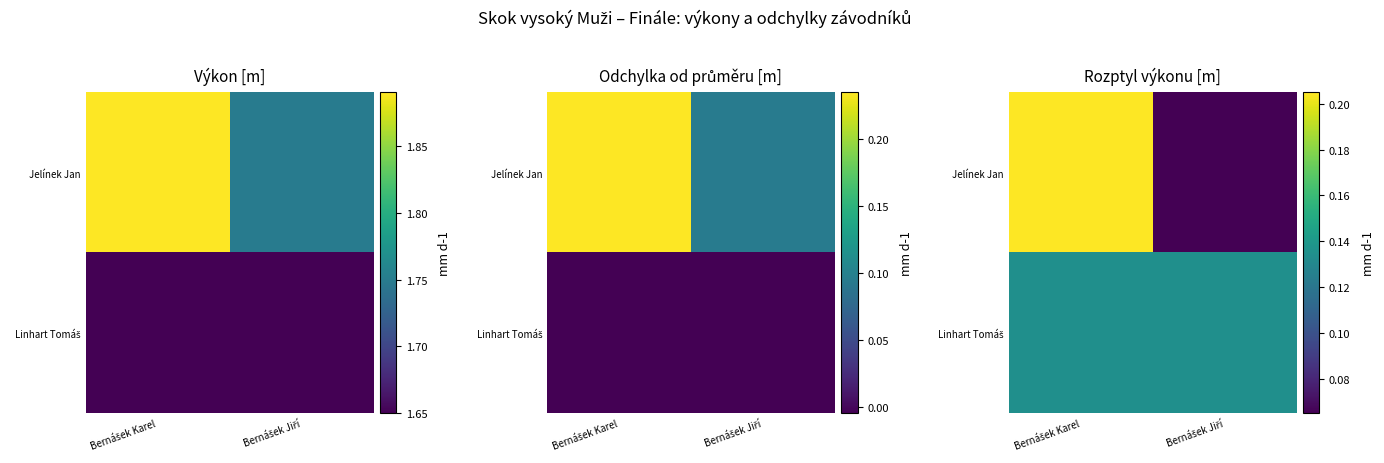

Is it true that Jelínek Jan equals 0.1 at Bernášek Jiří?

True